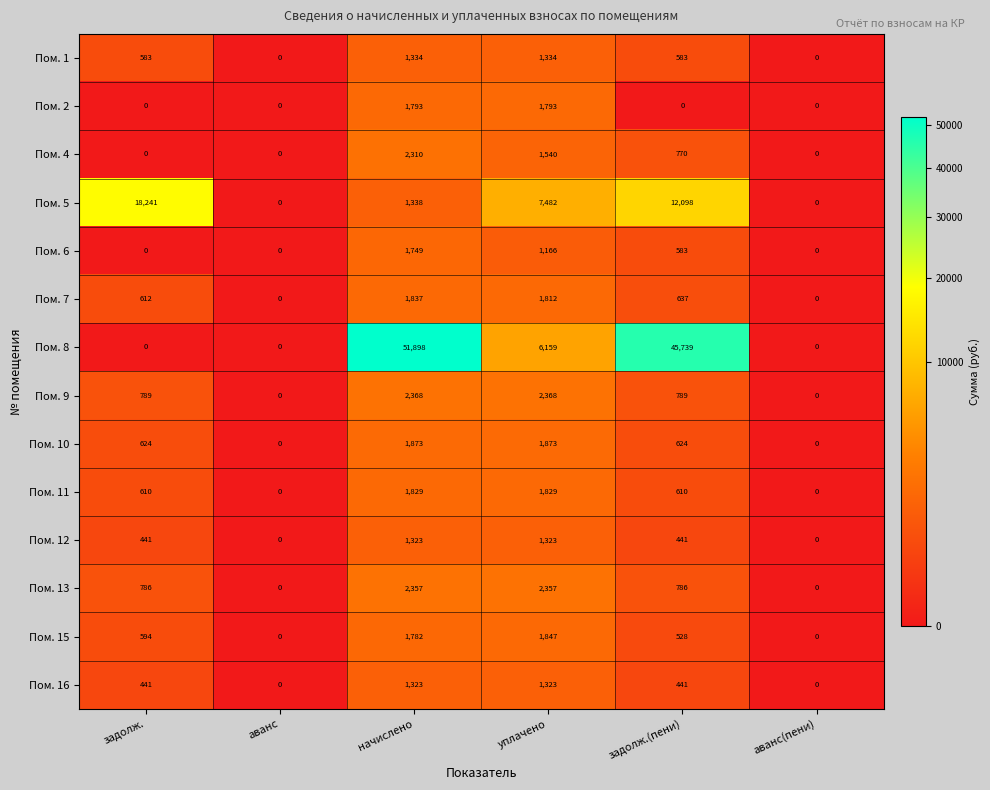

The Пом. 11 series shows 1829 at начислено. True or false?

True